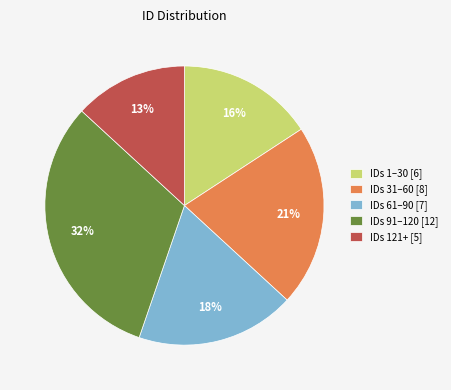

Is IDs 91–120 [12] the majority of the pie?

No